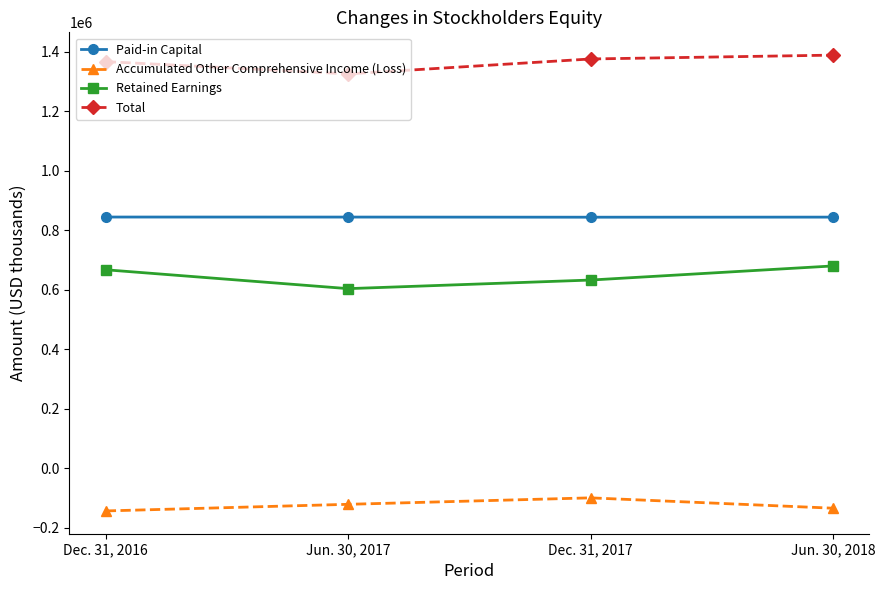

At Dec. 31, 2016, list the series in order from smallest to largest.

Accumulated Other Comprehensive Income (Loss), Retained Earnings, Paid-in Capital, Total